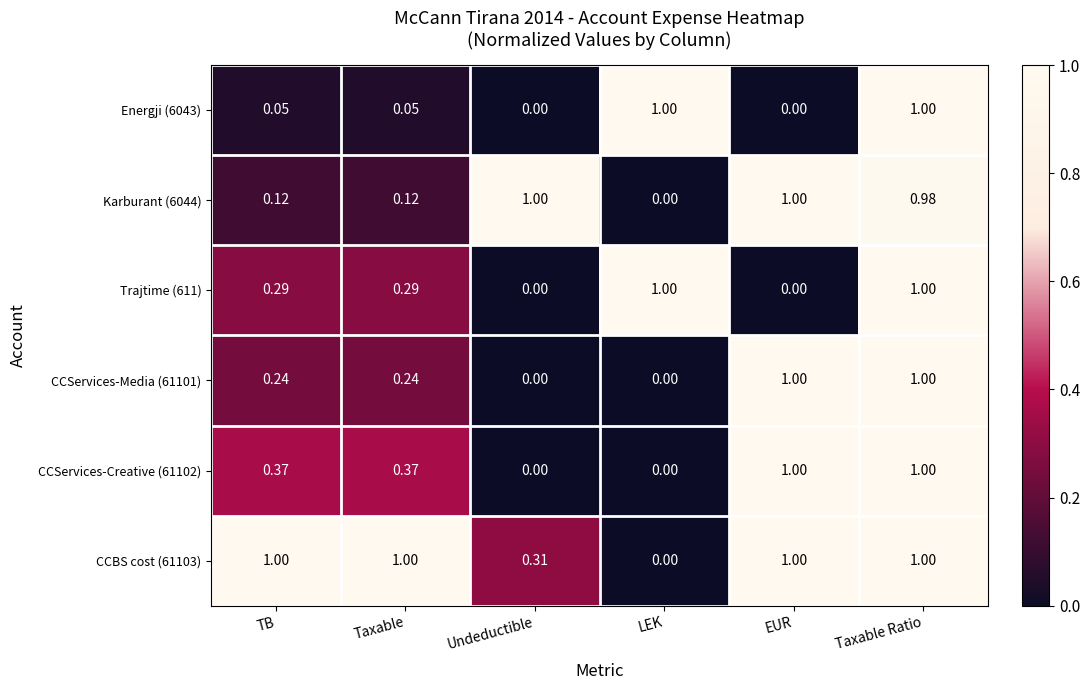

At which label is Karburant (6044) closest to 0?

LEK